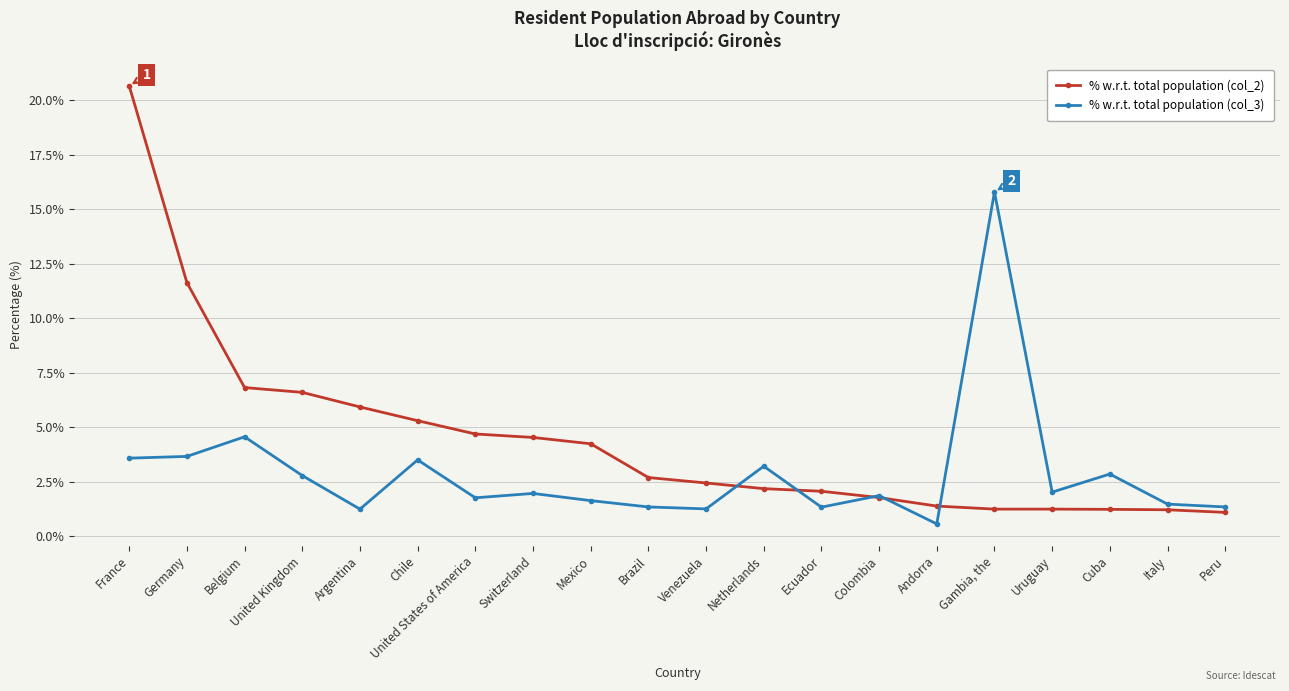

What position from the right is United States of America?

14